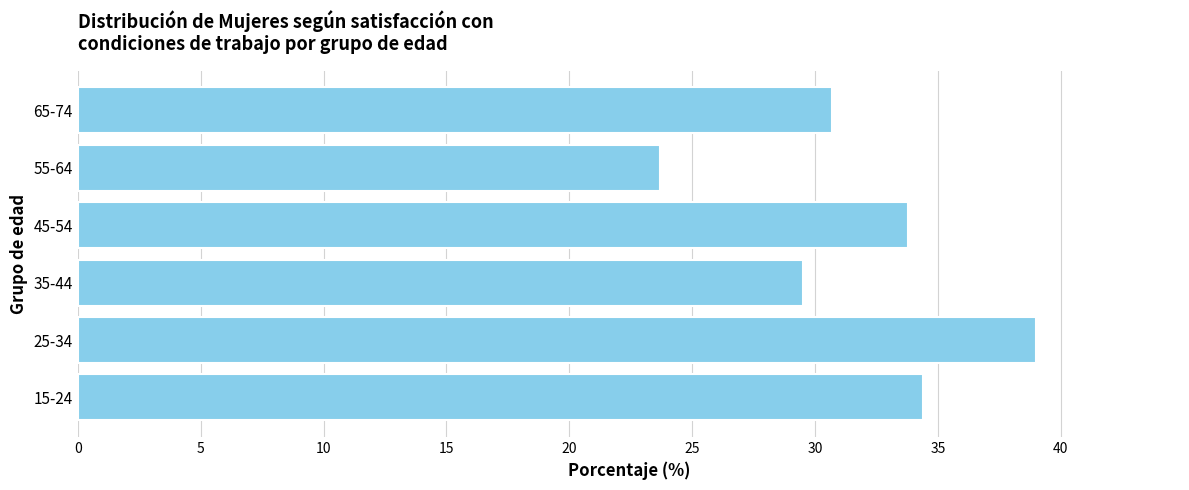

Rank the categories by value from lowest to highest.

55-64, 35-44, 65-74, 45-54, 15-24, 25-34